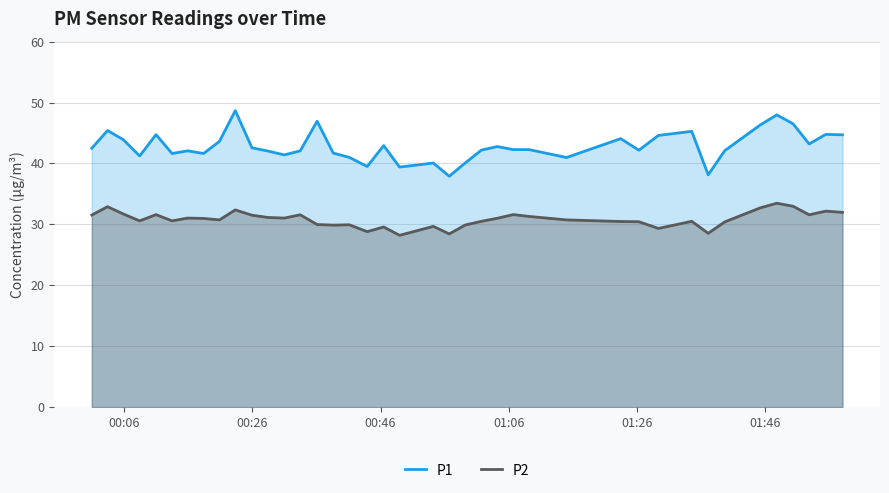

What is the greatest value displayed?

48.7